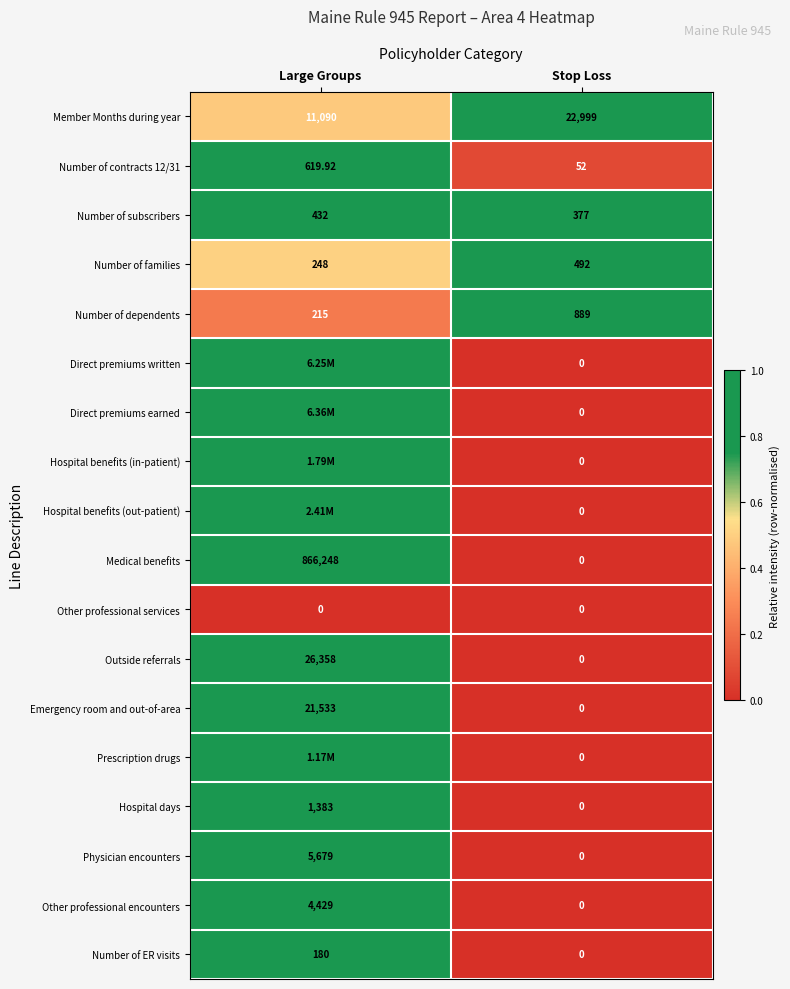

Rank the categories by Other professional encounters value from lowest to highest.

Stop Loss, Large Groups